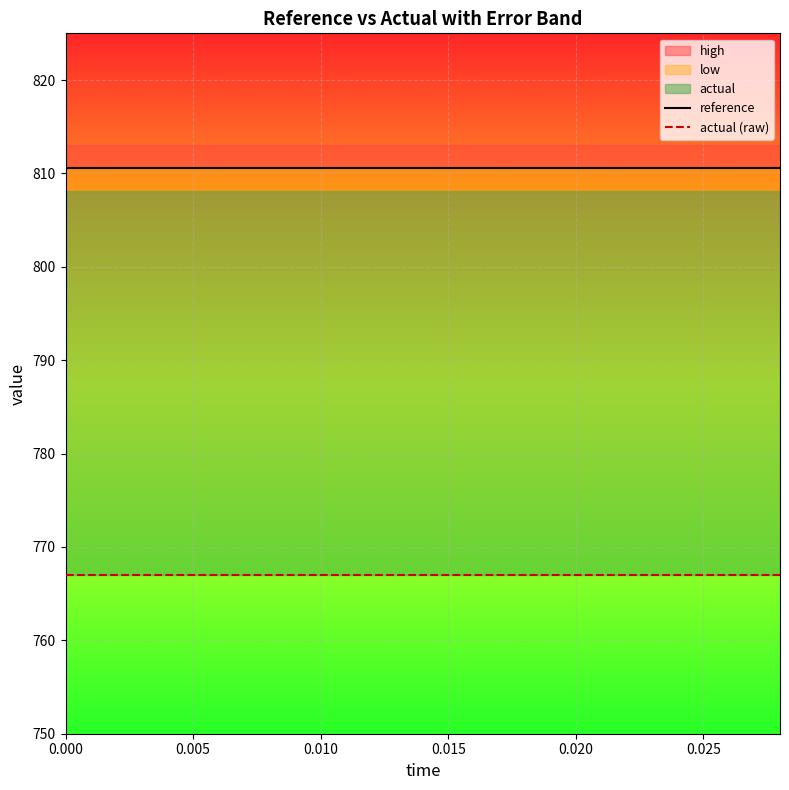

Is this an area chart (filled region under the line)?

No